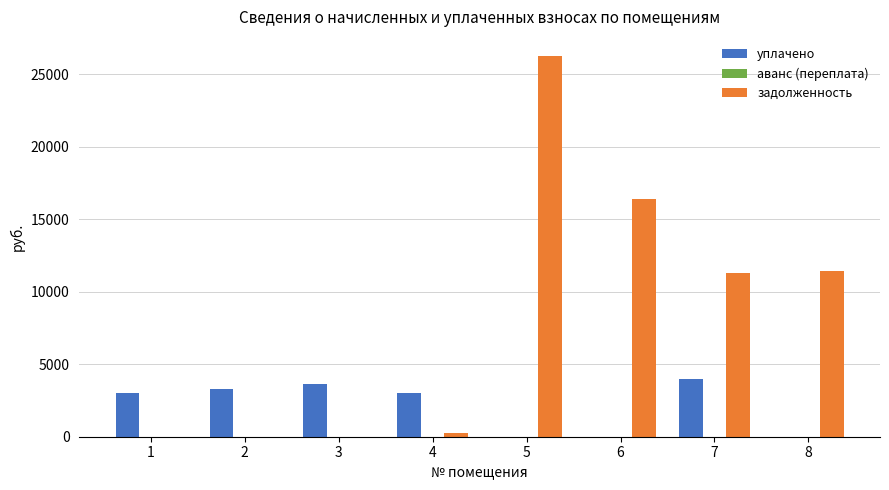

What is the greatest value displayed?

26254.0